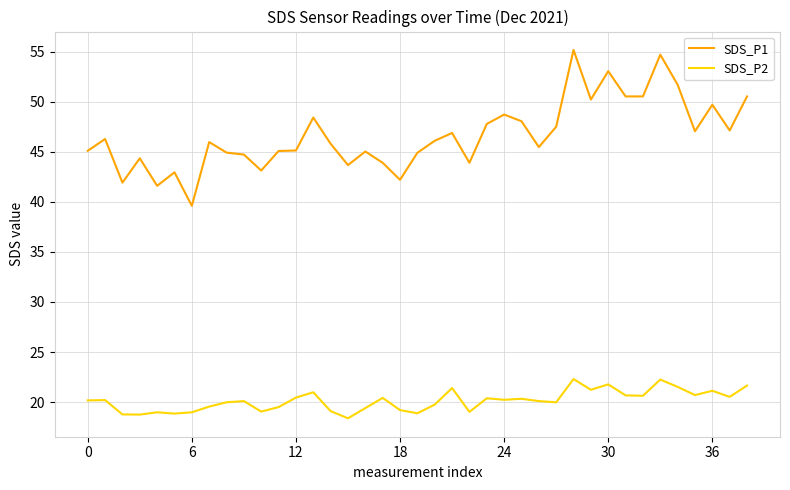

Which series has the largest total across all categories?

SDS_P1